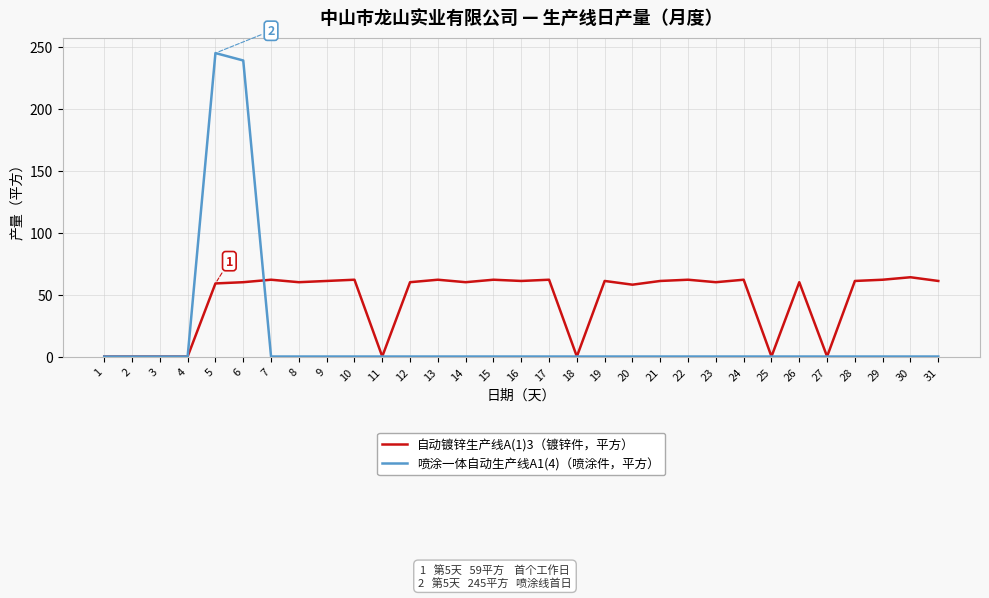

The value of 自动镀锌生产线A(1)3（镀锌件，平方） at 21 is 107. True or false?

False